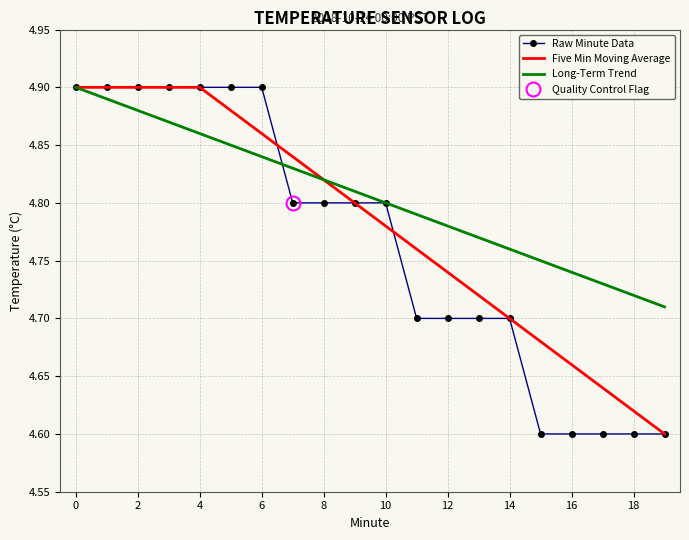

Reading left to right, list all the values displayed in this chart.

Raw Minute Data: 4.9	4.9	4.9	4.9	4.9	4.9	4.9	4.8	4.8	4.8	4.8	4.7	4.7	4.7	4.7	4.6	4.6	4.6	4.6	4.6
Five Min Moving Average: 4.9	4.9	4.9	4.9	4.9	4.9	4.9	4.8	4.8	4.8	4.8	4.8	4.7	4.7	4.7	4.7	4.7	4.6	4.6	4.6
Long-Term Trend: 4.9	4.9	4.9	4.9	4.9	4.8	4.8	4.8	4.8	4.8	4.8	4.8	4.8	4.8	4.8	4.8	4.7	4.7	4.7	4.7